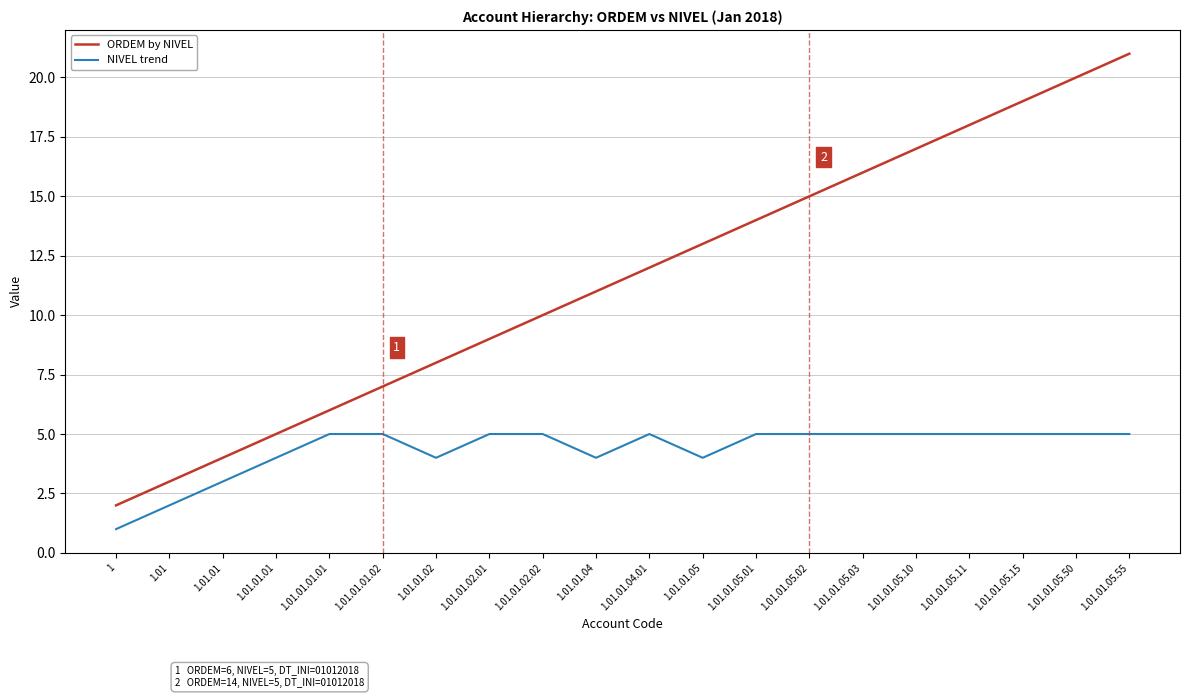

True or false: ORDEM by NIVEL and NIVEL trend intersect in this chart.

False